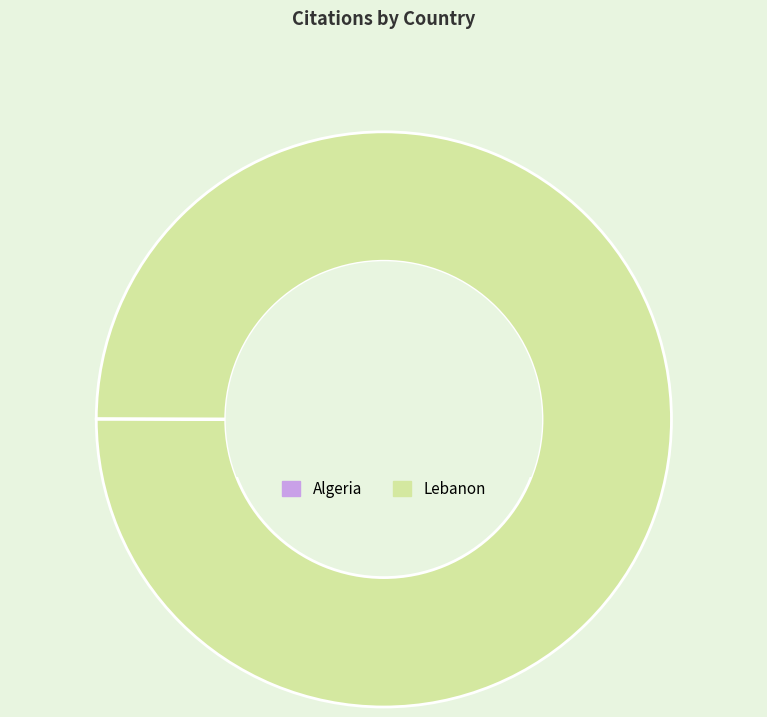

The Lebanon slice represents 100% of the pie. True or false?

True